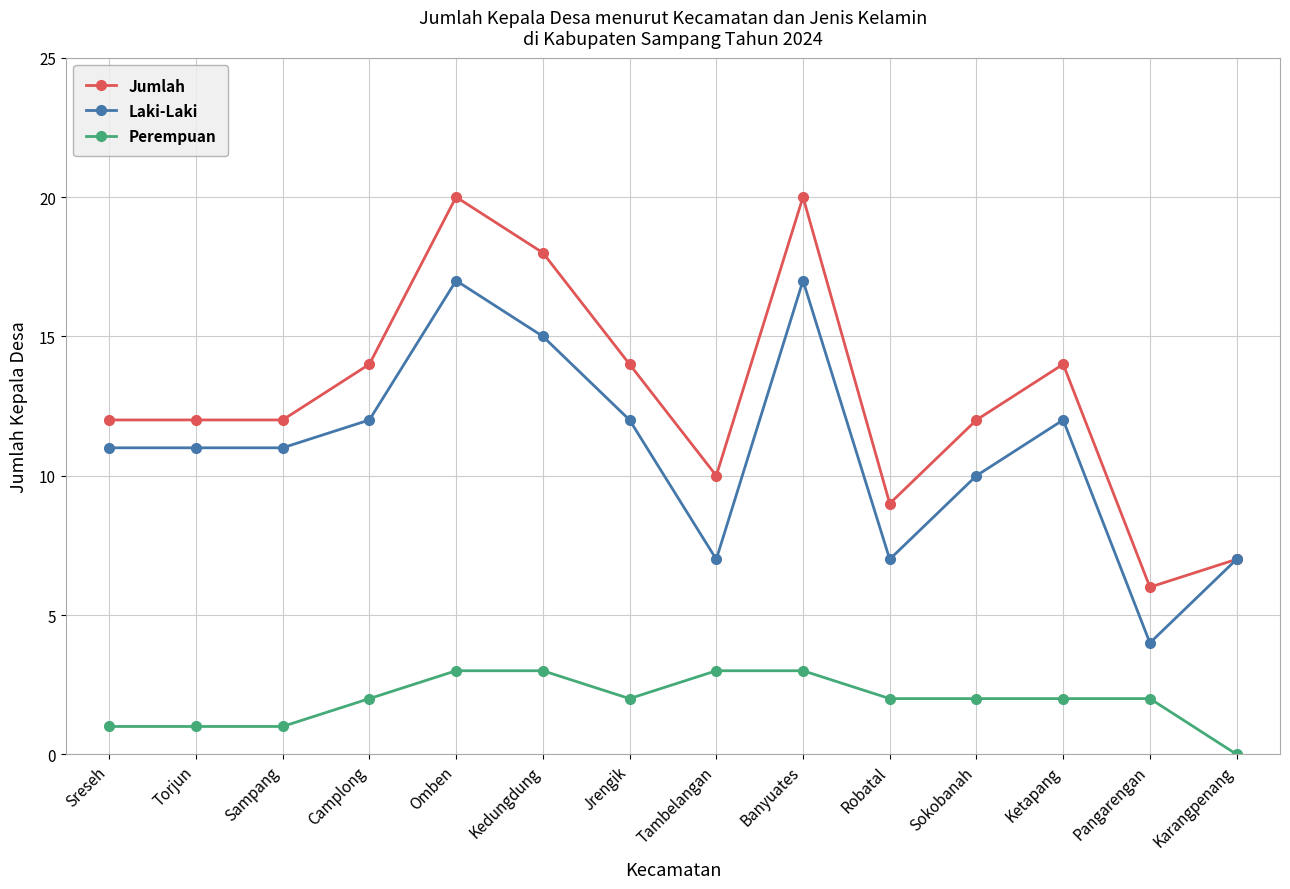

Reading left to right, list all the values displayed in this chart.

Jumlah: Sreseh=12	Torjun=12	Sampang=12	Camplong=14	Omben=20	Kedungdung=18	Jrengik=14	Tambelangan=10	Banyuates=20	Robatal=9	Sokobanah=12	Ketapang=14	Pangarengan=6	Karangpenang=7
Laki-Laki: Sreseh=11	Torjun=11	Sampang=11	Camplong=12	Omben=17	Kedungdung=15	Jrengik=12	Tambelangan=7	Banyuates=17	Robatal=7	Sokobanah=10	Ketapang=12	Pangarengan=4	Karangpenang=7
Perempuan: Sreseh=1	Torjun=1	Sampang=1	Camplong=2	Omben=3	Kedungdung=3	Jrengik=2	Tambelangan=3	Banyuates=3	Robatal=2	Sokobanah=2	Ketapang=2	Pangarengan=2	Karangpenang=0